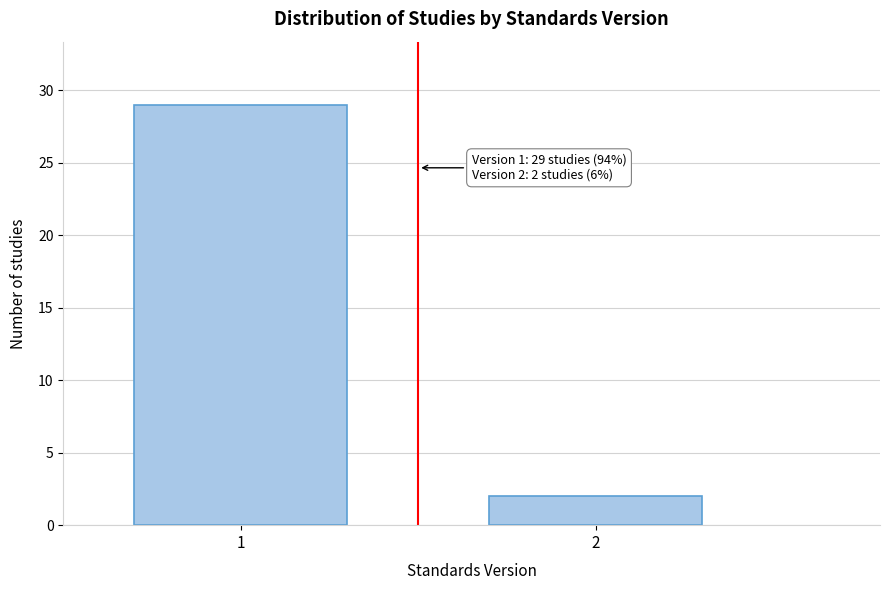

Reading left to right, list all the values displayed in this chart.

29	2